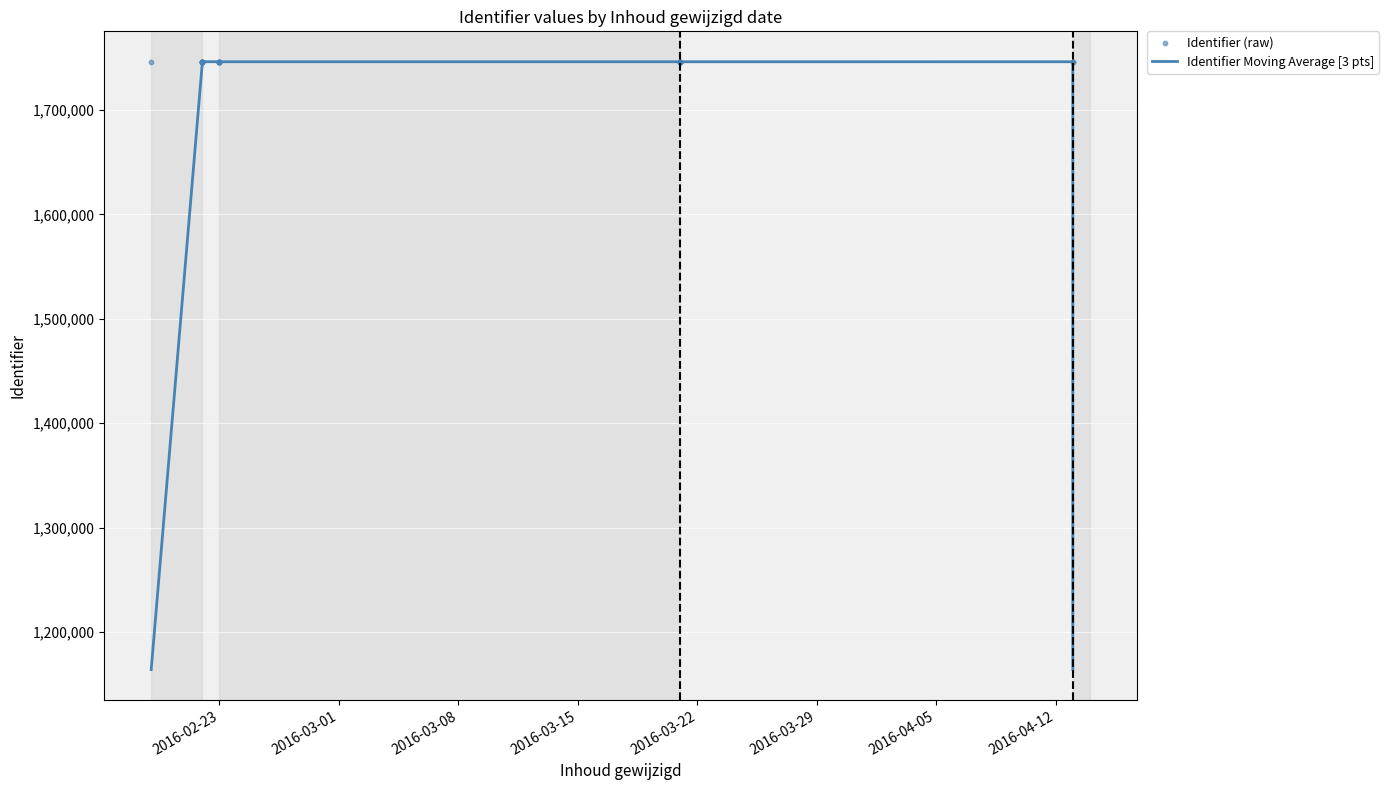

Which series has the widest spread of Y values?

Identifier Moving Average [3 pts]